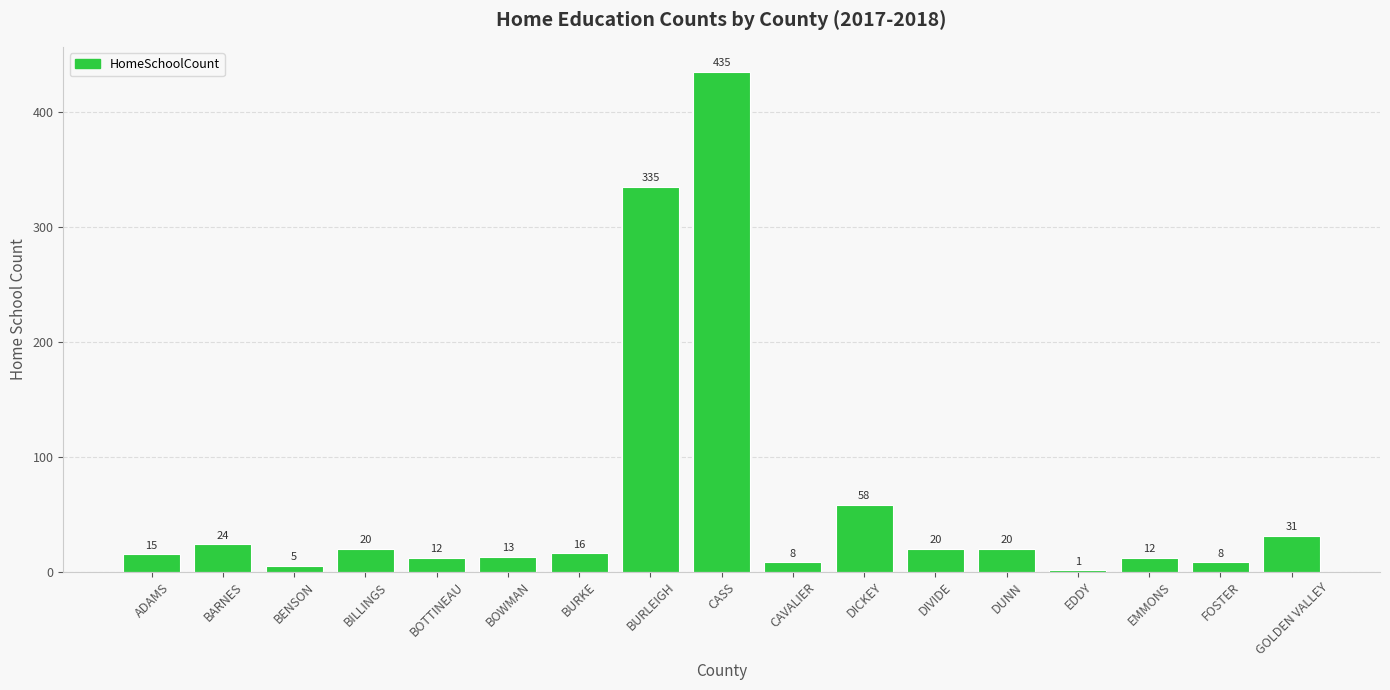

What is the greatest value displayed?

435